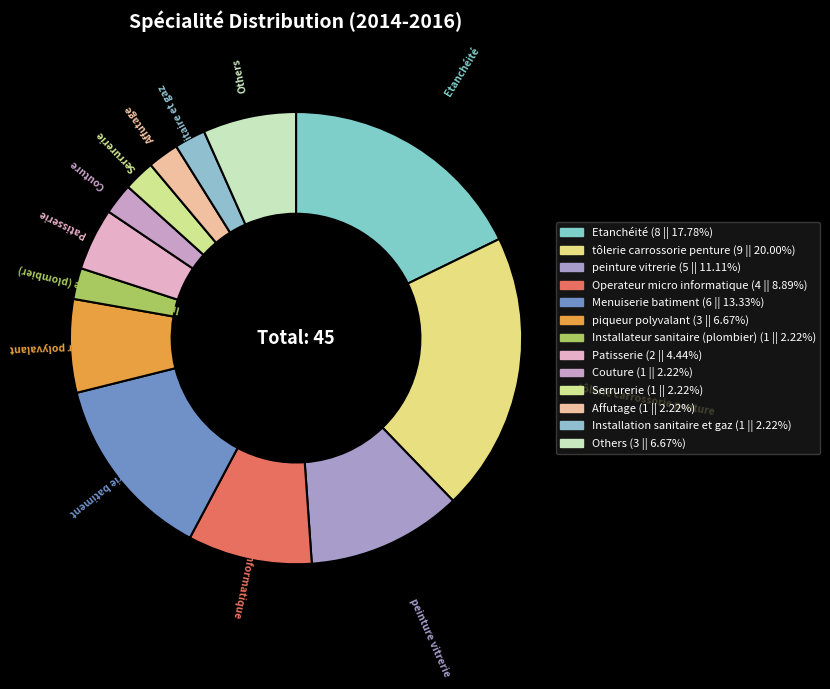

Count the number of slices in the pie.

13